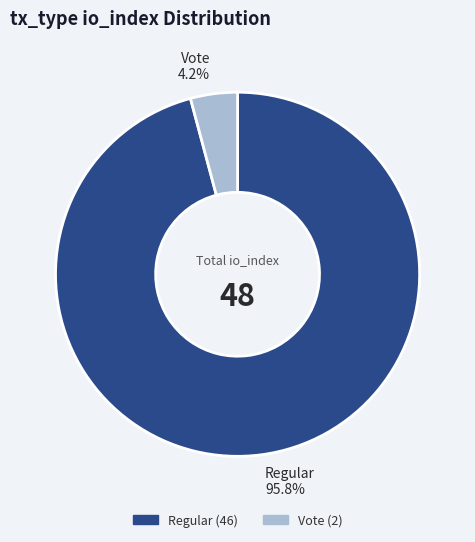

What percentage do Regular and Vote together represent?

100.0%